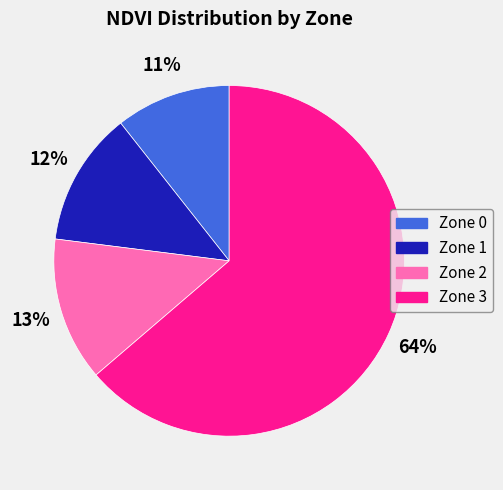

Do Zone 3 and Zone 1 together represent more than half of the pie?

Yes